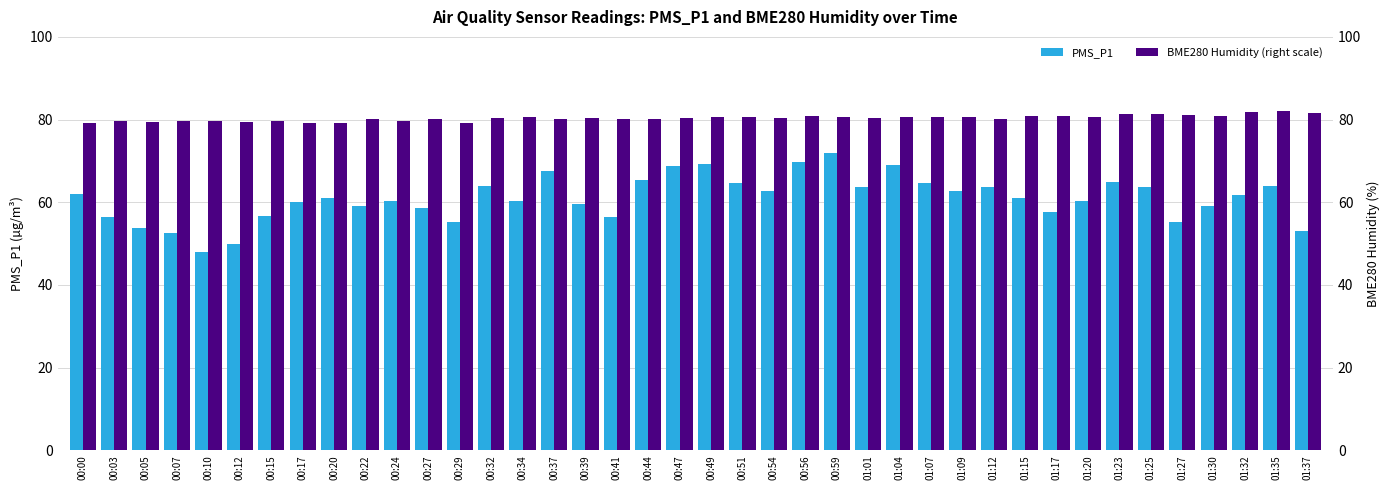

What is the label of the 18th bar from the right?

00:54